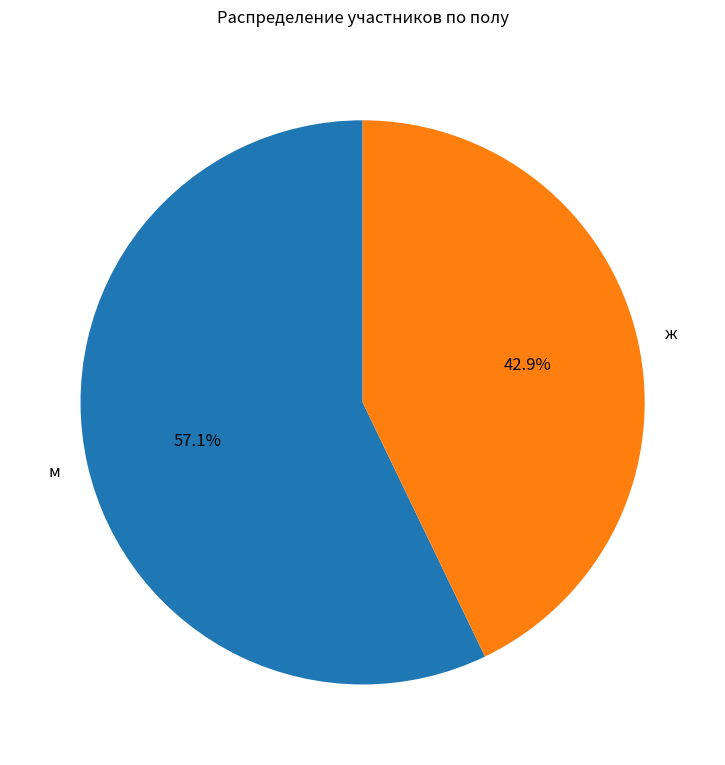

How many slices are in this pie chart?

2